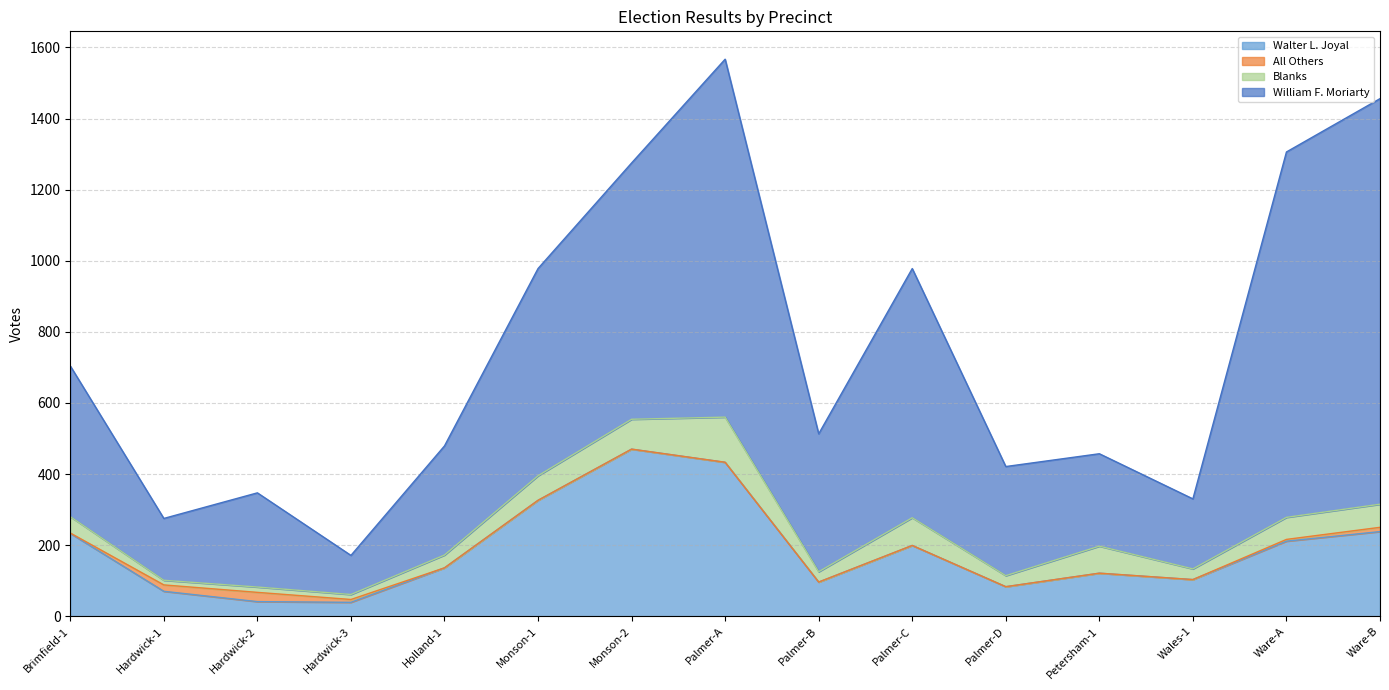

What is the label of the 8th point from the left?

Palmer-A